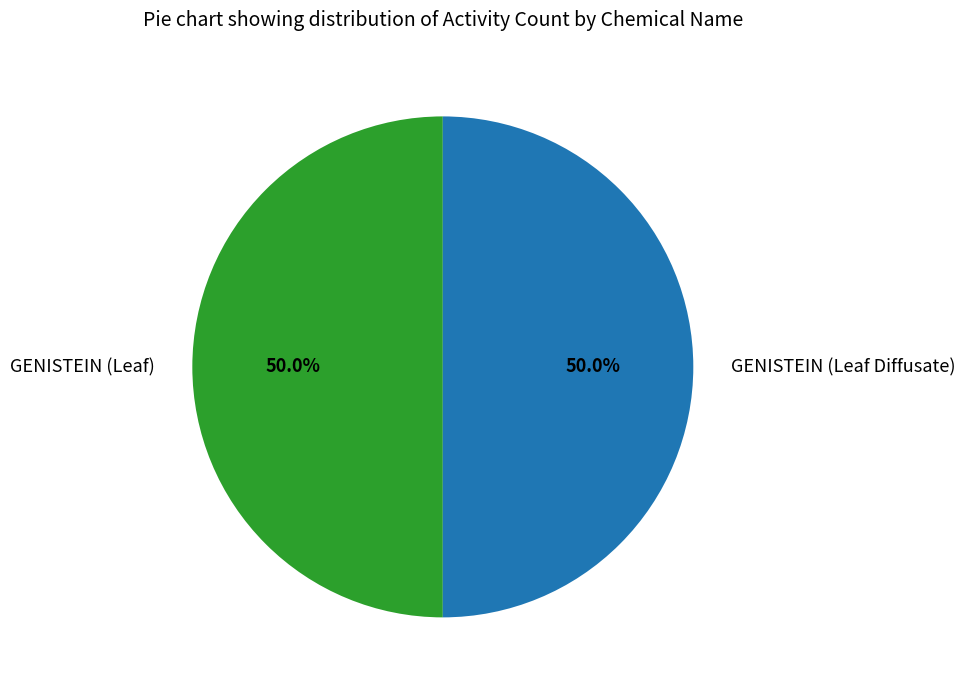

The GENISTEIN (Leaf) slice represents 50% of the pie. True or false?

True